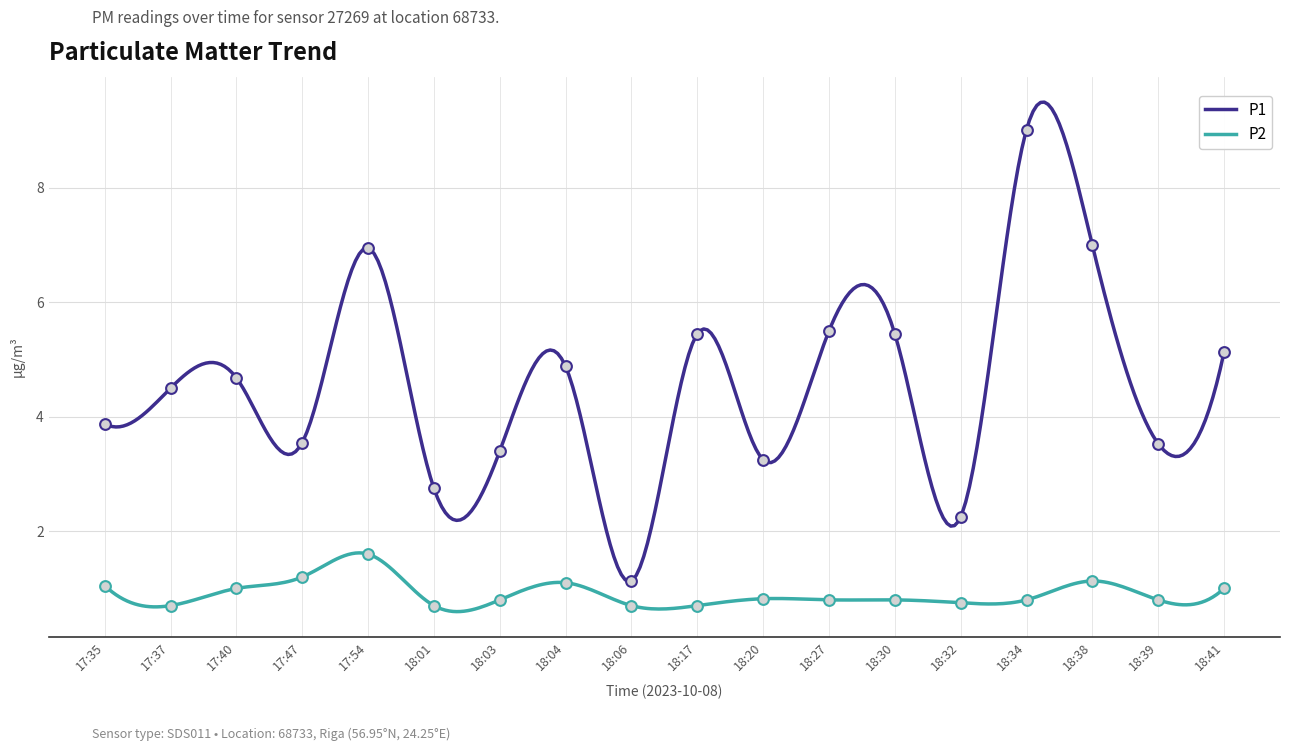

At which category is the sum across all series the highest?

18:34